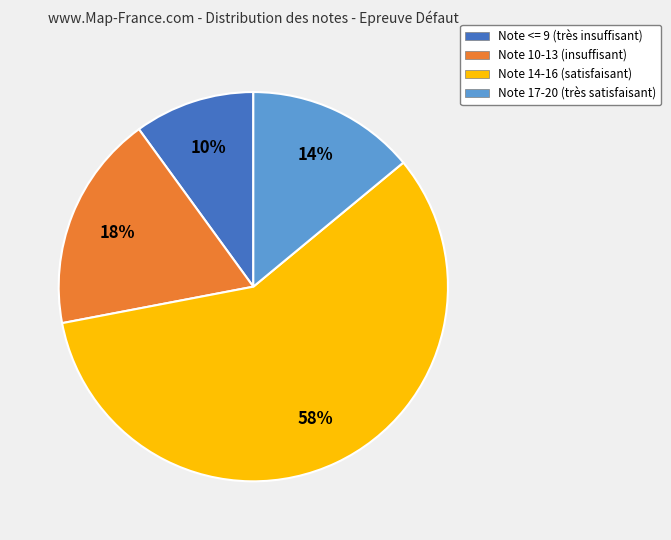

To the nearest percent, what is the average slice percentage?

25%